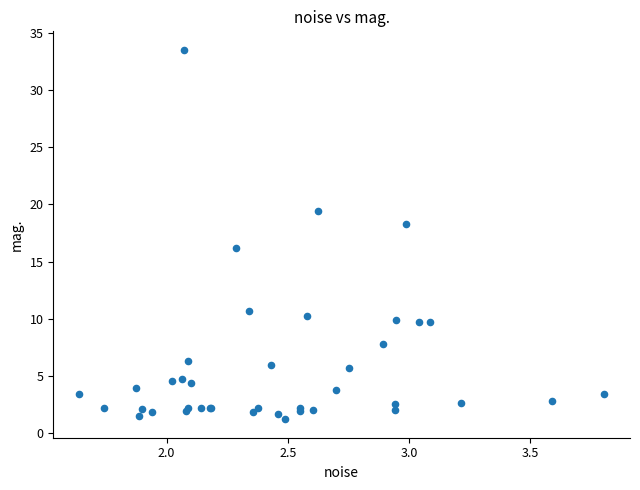

What Y value in the scatter plot is closest to 17?

16.2